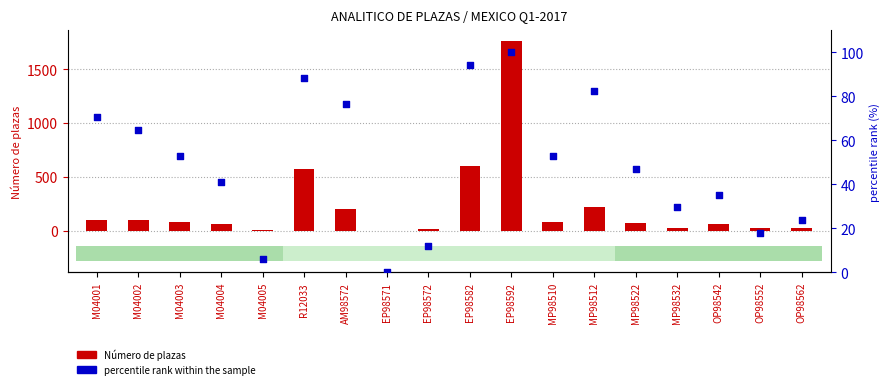

Which series has the widest spread of Y values?

Número de plazas